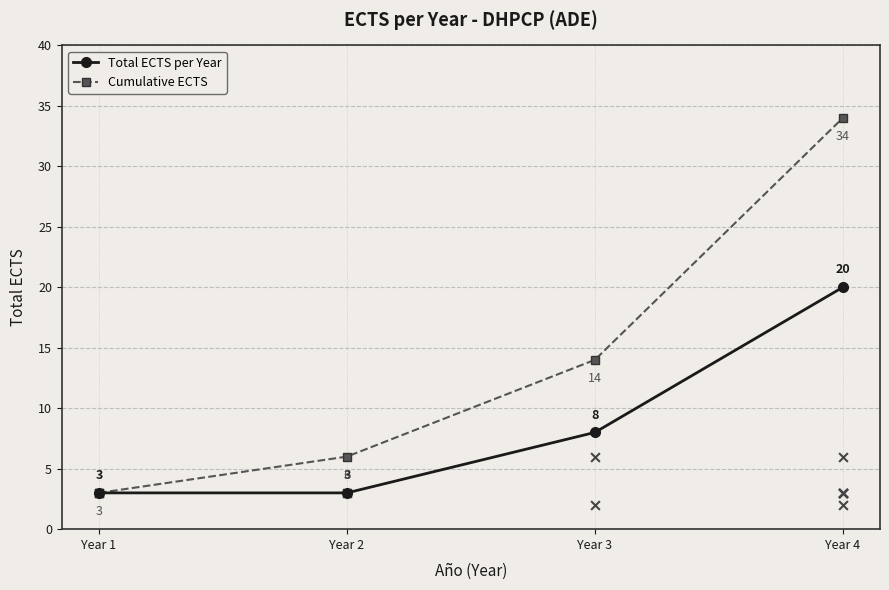

Is the value of Cumulative ECTS at Year 1 greater than the value of Total ECTS per Year at Year 3?

No